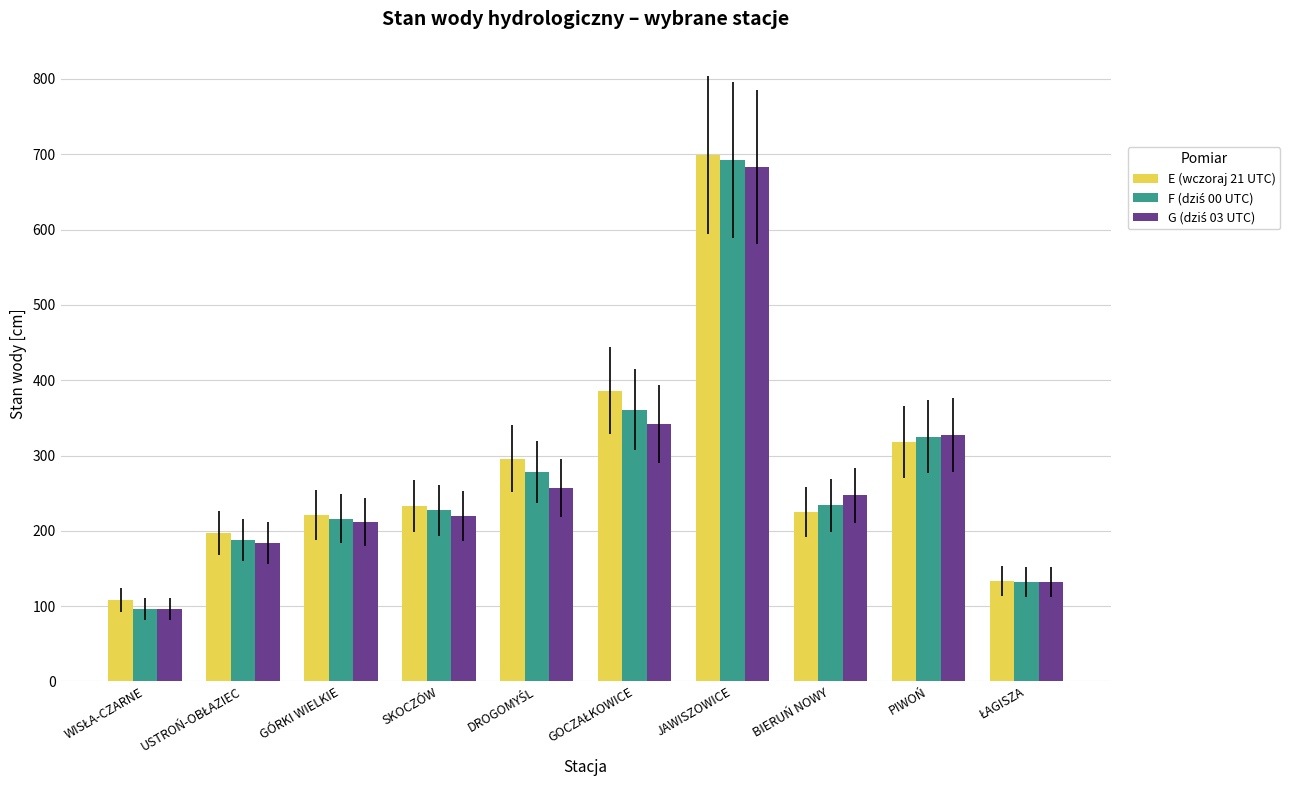

Which category has the highest value across all series?

JAWISZOWICE